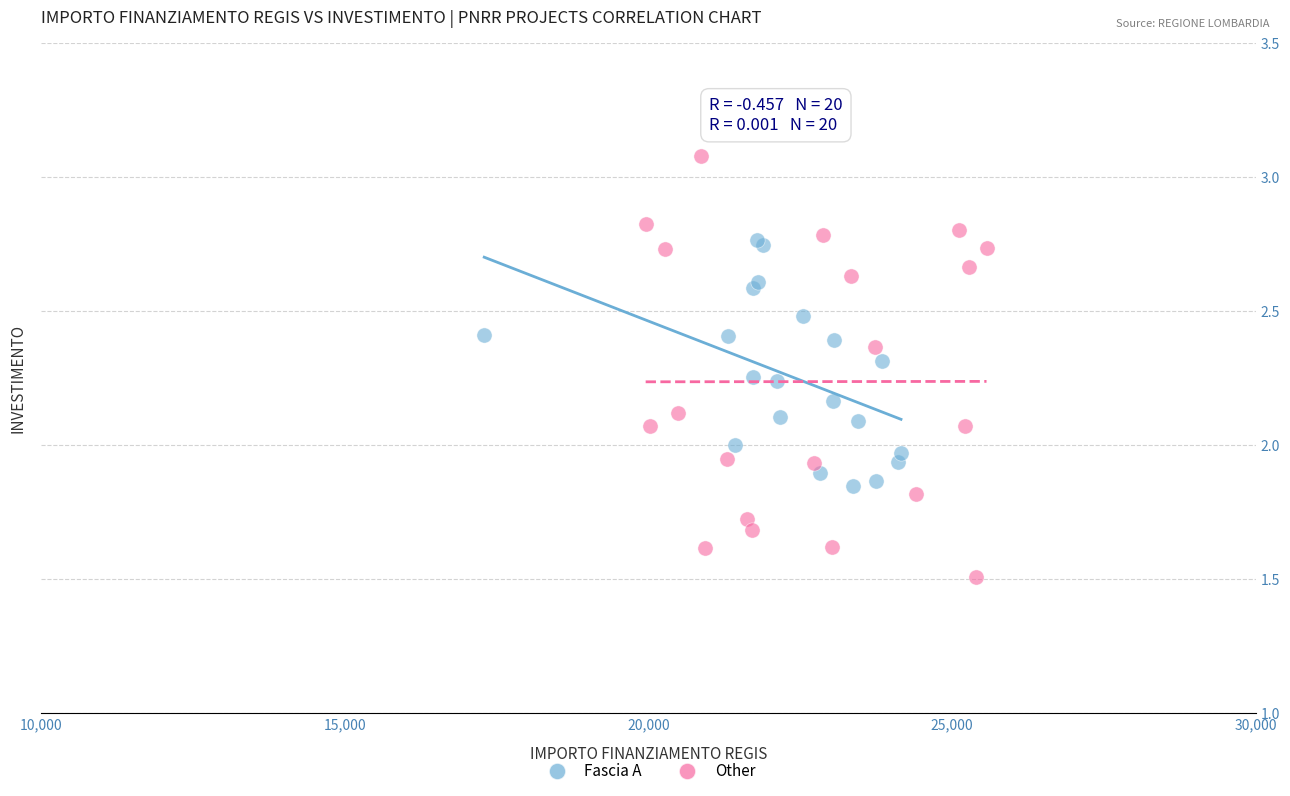

What are all the series names shown in the legend?

Fascia A, Other